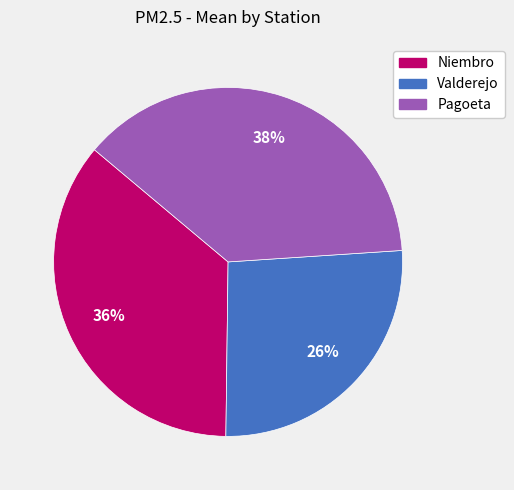

True or false: Pagoeta accounts for 38% of the total.

True